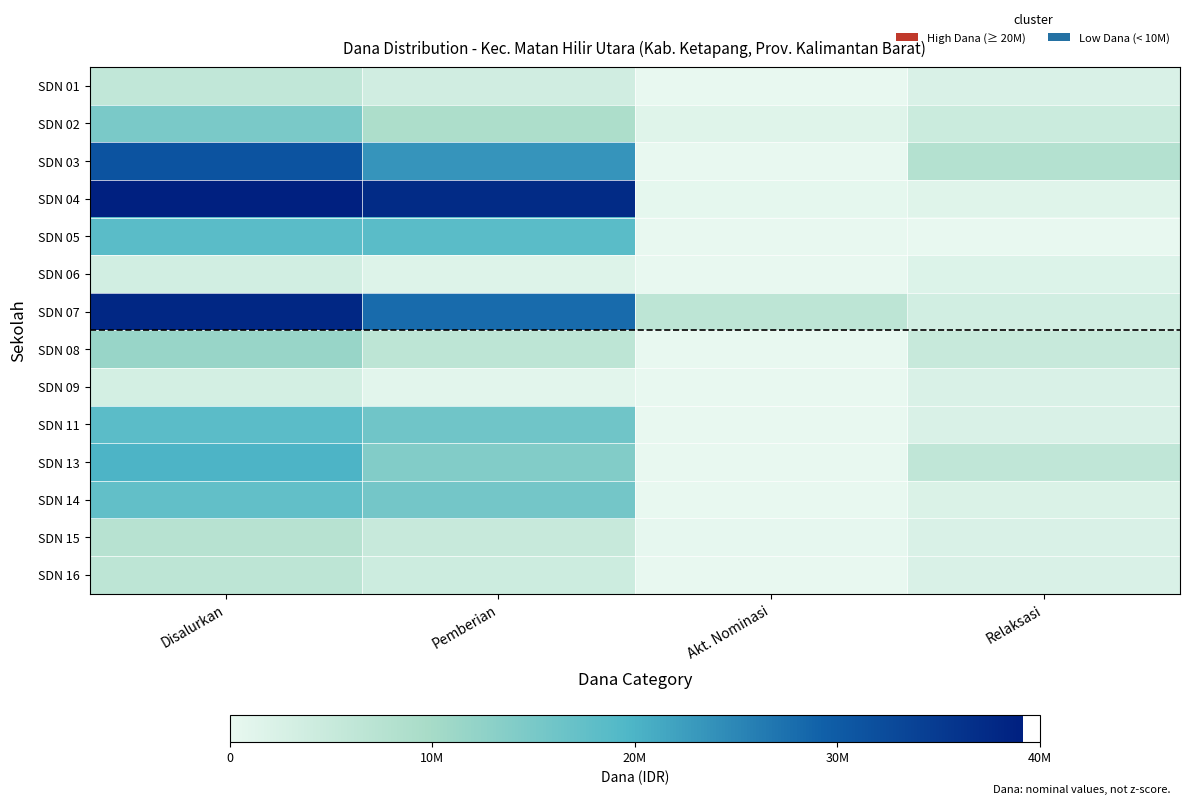

Which series has the largest range (max minus min)?

SDN 04